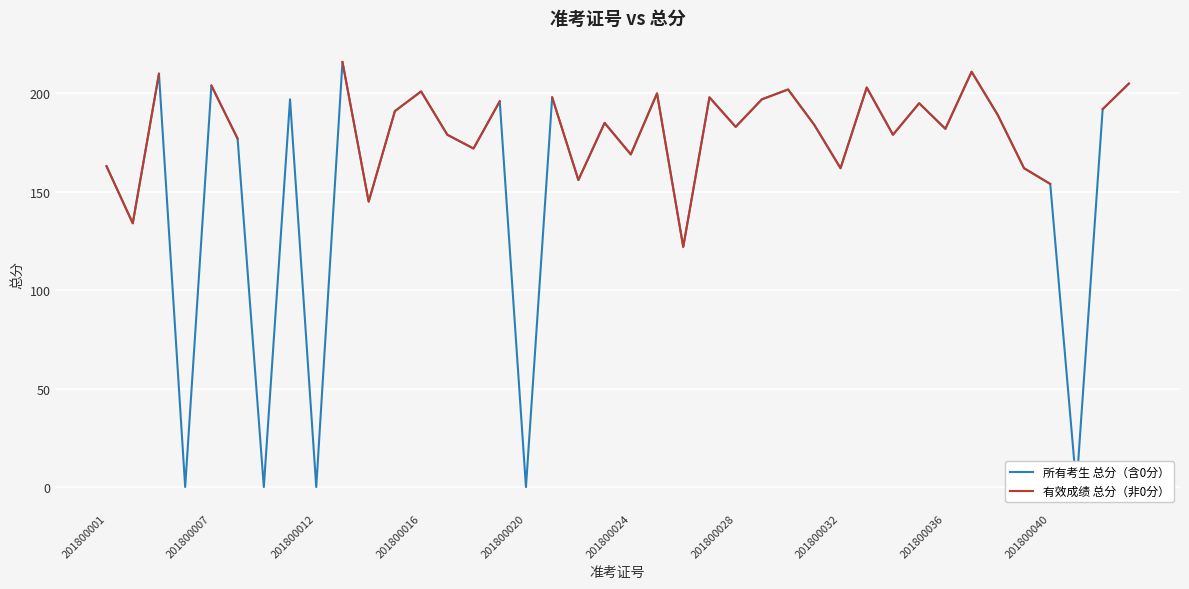

At how many categories does at least one series exceed 3?

35